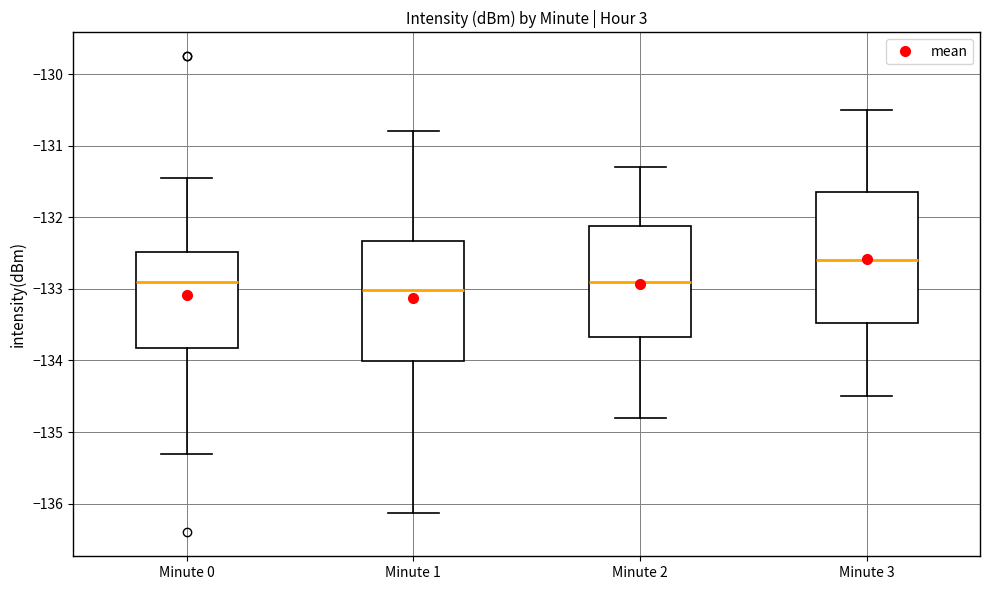

Where is the lower edge of the box for Minute 0 on the y-axis? The values are not printed on the chart, so give them approximately, as read against the axis.

-133.8